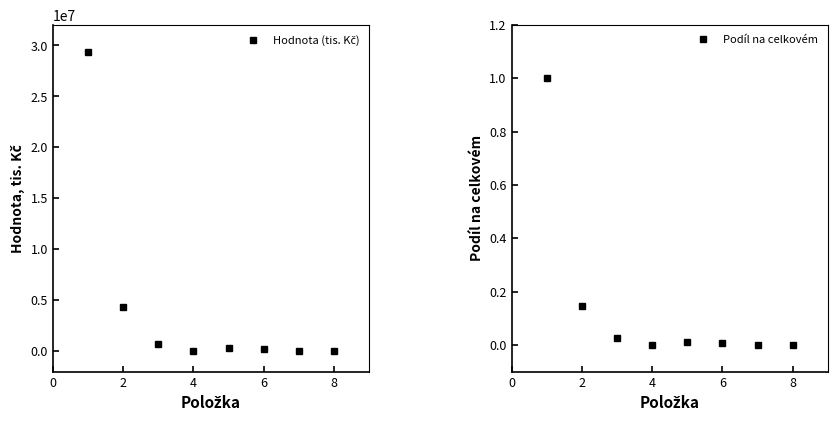

What are all the series names shown in the legend?

Hodnota (tis. Kč), Podíl na celkovém